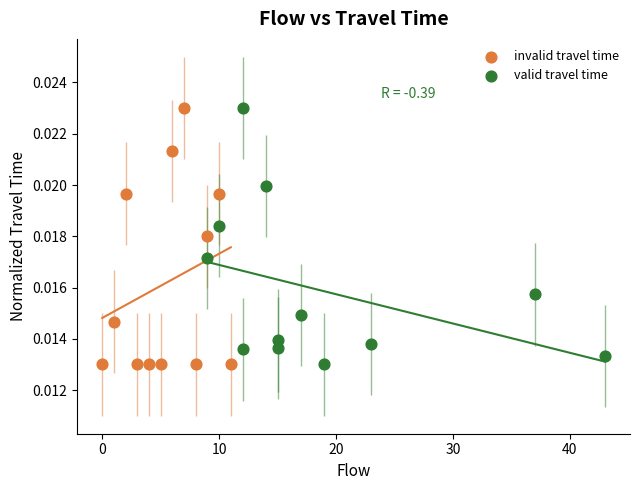

What are all the series names shown in the legend?

invalid travel time, valid travel time